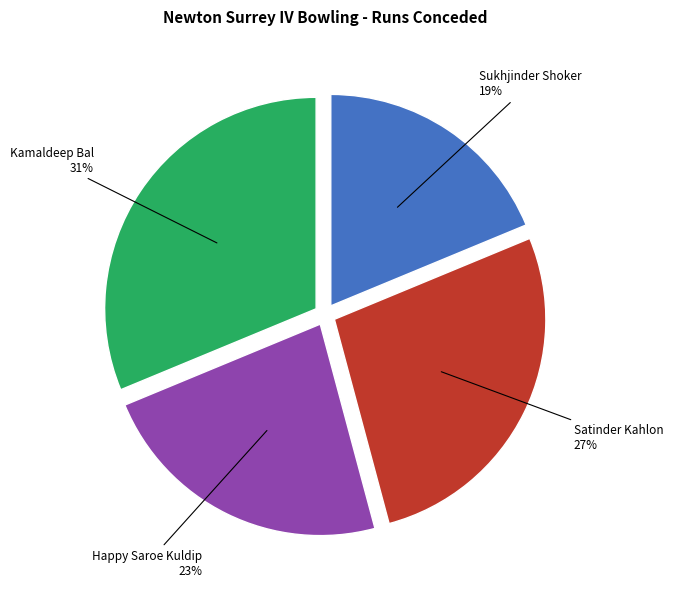

To the nearest percent, what portion does Happy Saroe Kuldip represent?

23%